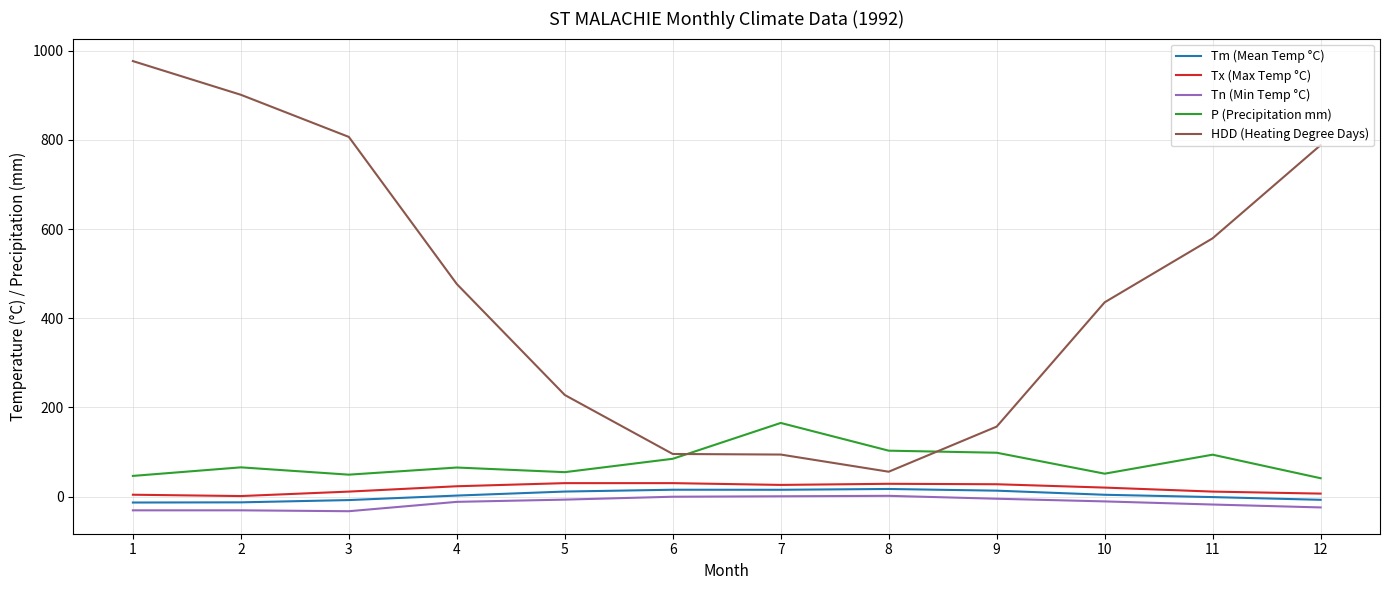

Between 3 and 4, which series saw the biggest shift?

HDD (Heating Degree Days)